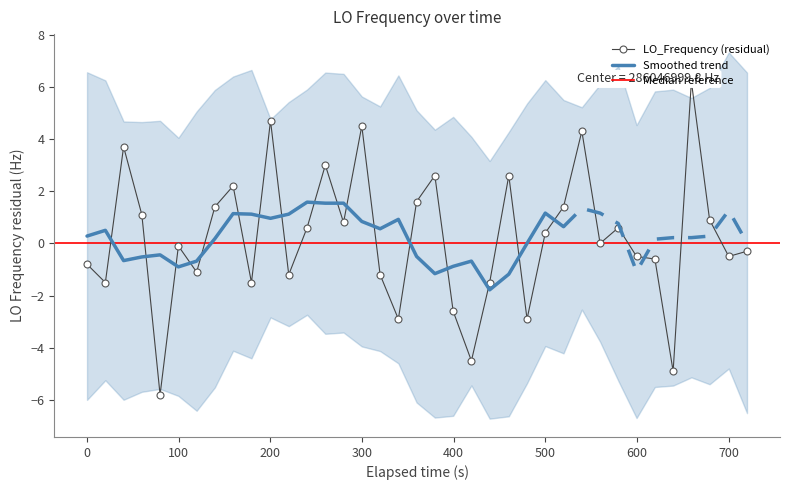

What is the lowest value of the Smoothed trend series?

-1.8